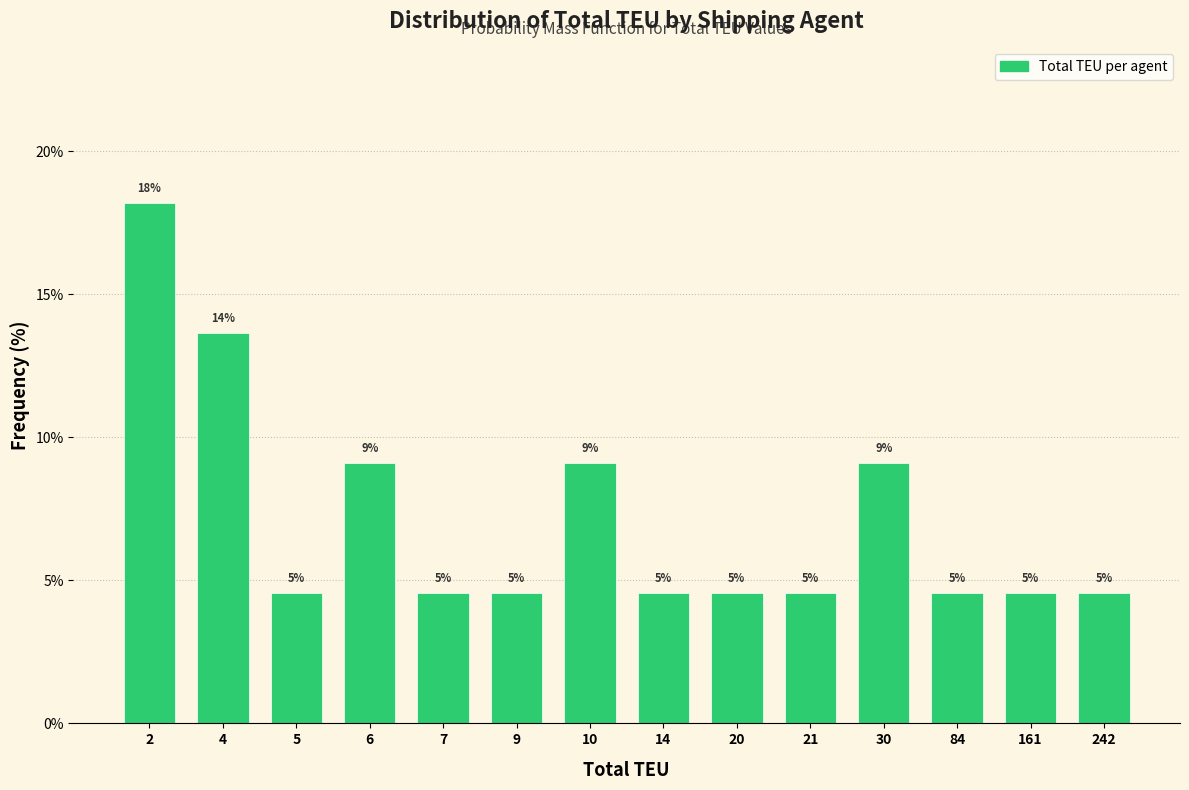

How many bars are there in total?

14